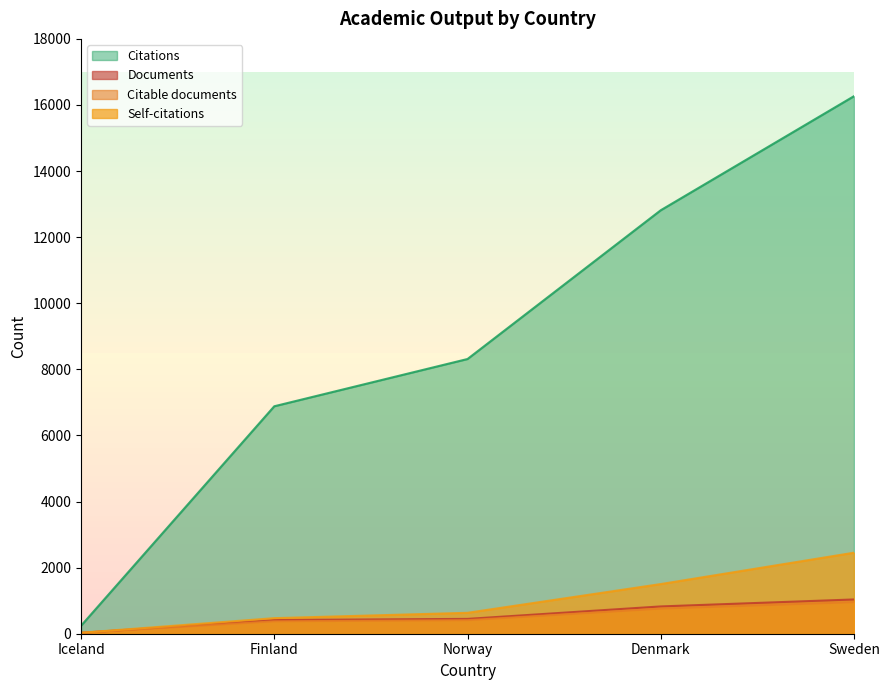

True or false: Documents has more than 2 interior local peaks.

False